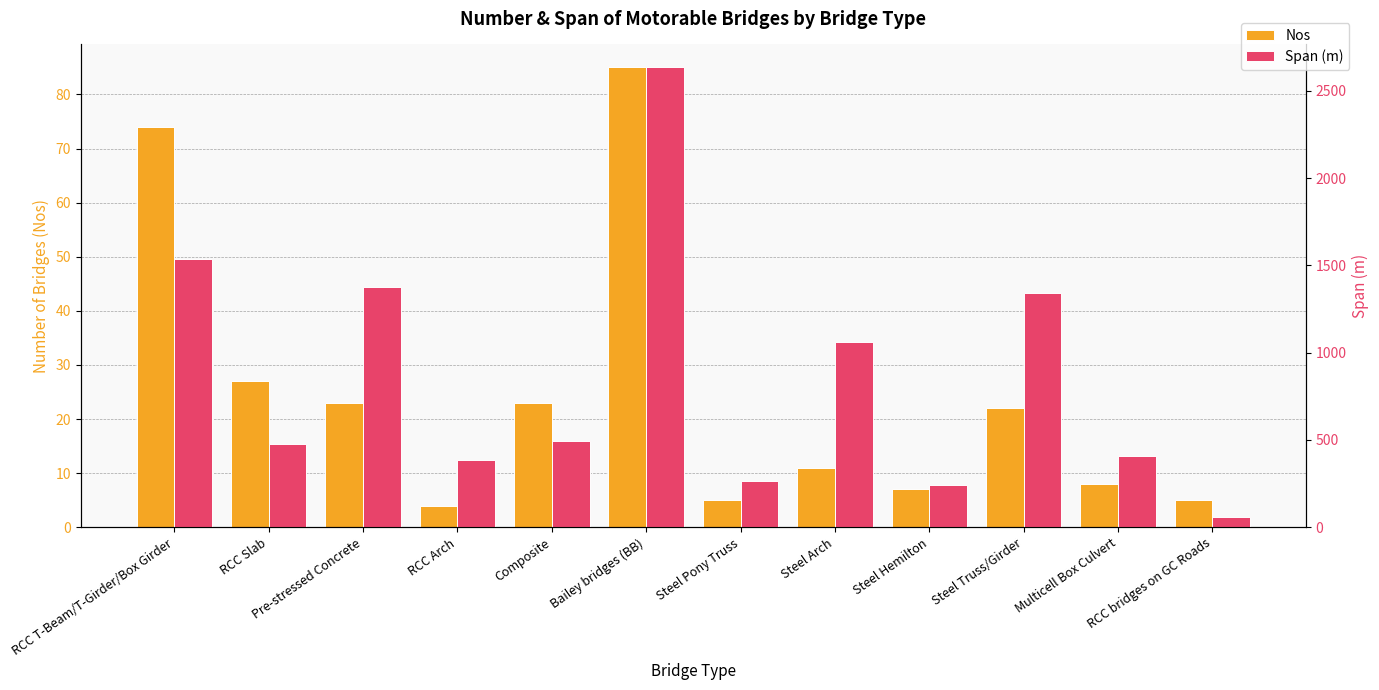

What is the difference between the Nos values at Steel Hemilton and RCC Arch?

3.0